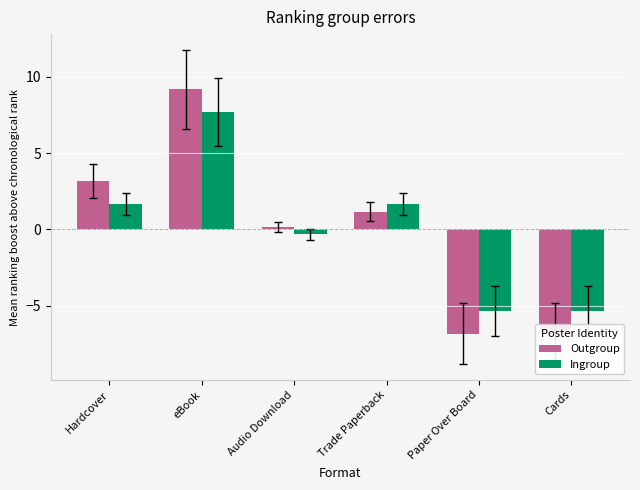

Reading right to left, list all the values displayed in this chart.

Outgroup: -6.8	-6.8	1.2	0.2	9.2	3.2
Ingroup: -5.3	-5.3	1.7	-0.3	7.7	1.7